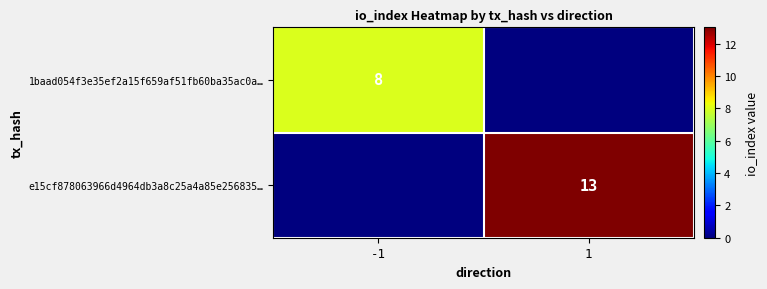

True or false: e15cf878063966d4964db3a8c25a4a85e256835… has a value of 18 at 1.

False